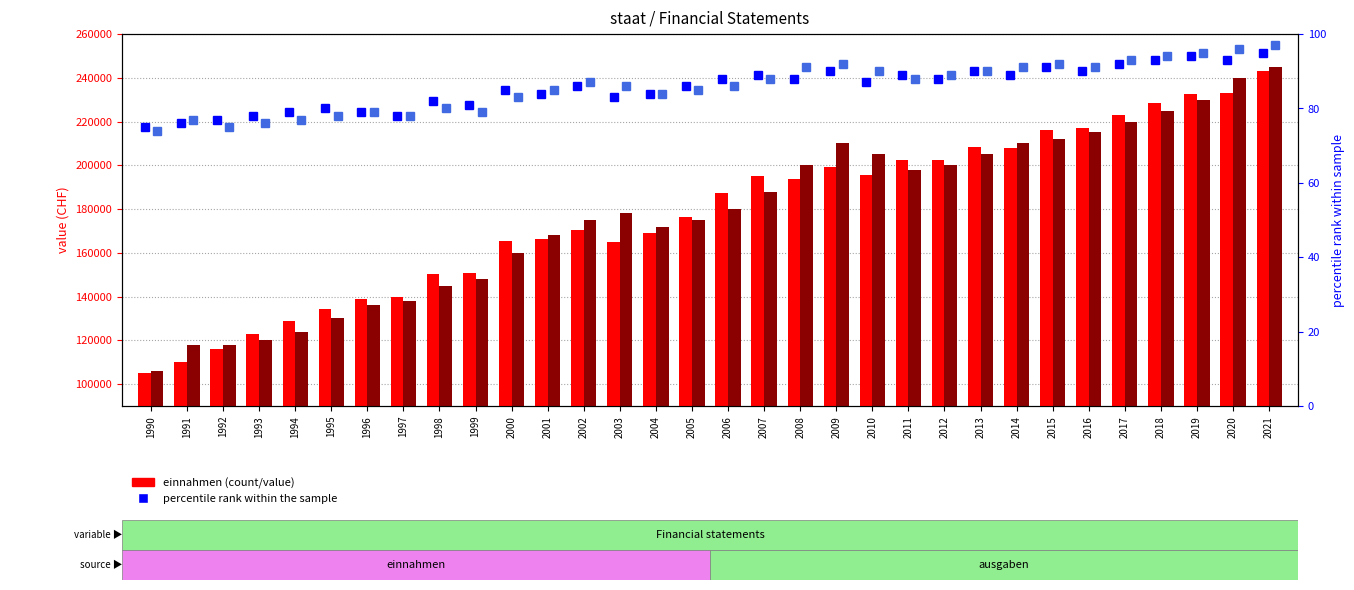

What is the value of the percentile rank einnahmen bar at the 22nd from the left?

89.0